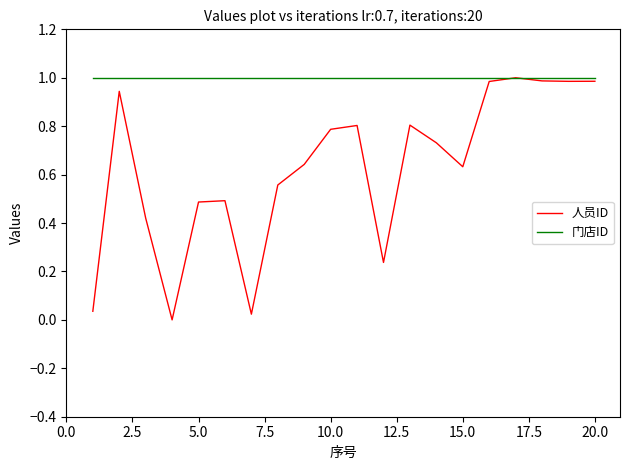

Does the chart display data point markers on the line(s)?

No